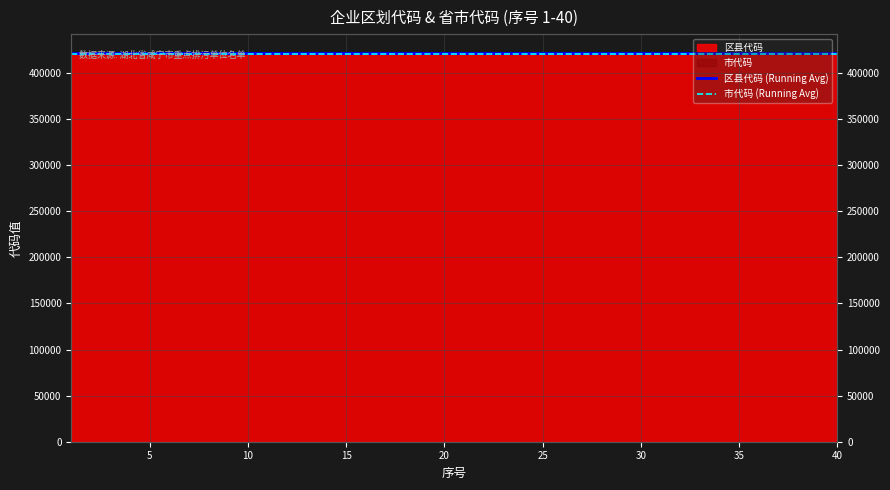

What is the sum of the 市代码 (Running Avg) values at 17 and 10?

842404.0